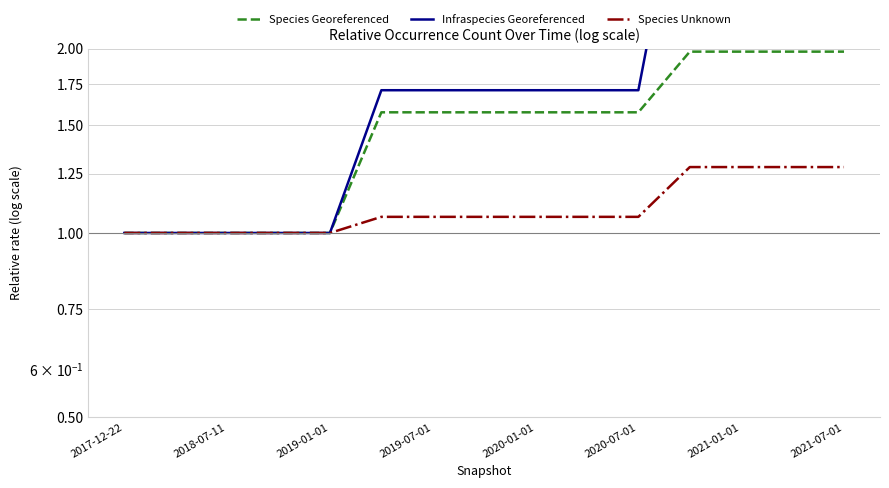

What is the value of the Species Unknown point at the 12th from the left?

1.3